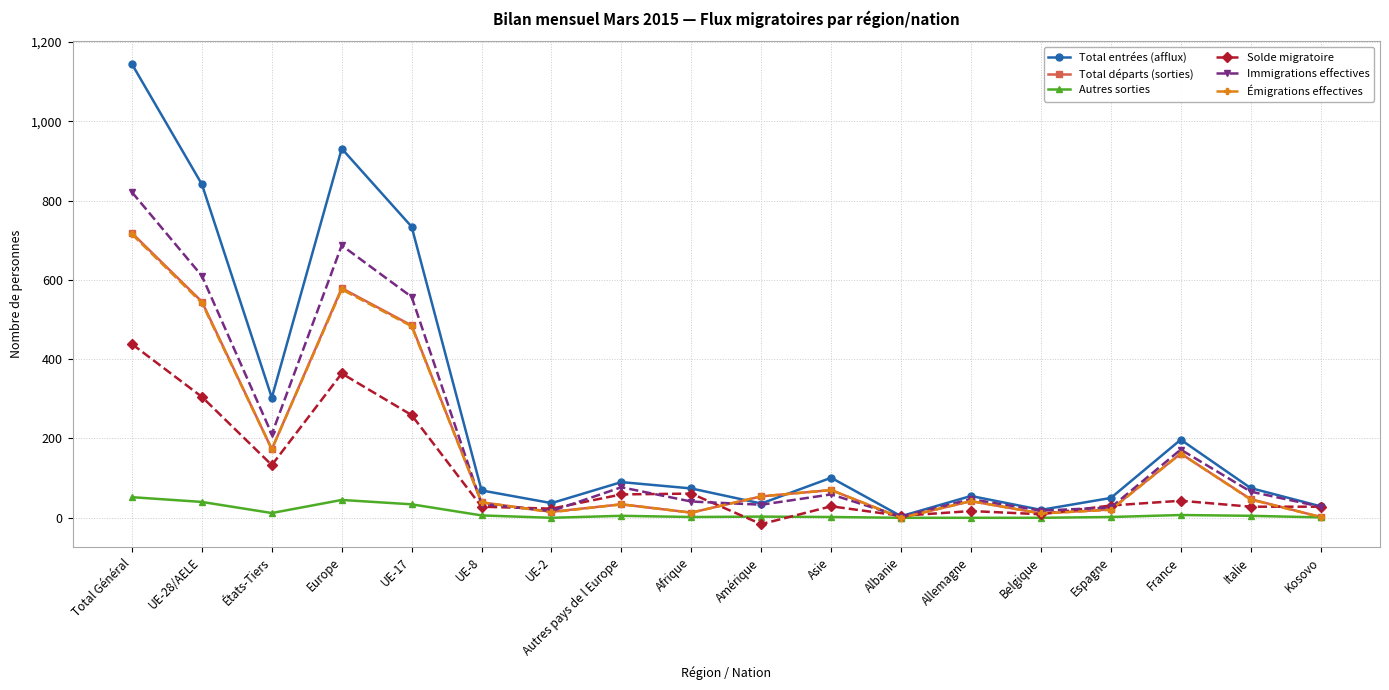

How many categories are shown in the chart?

18